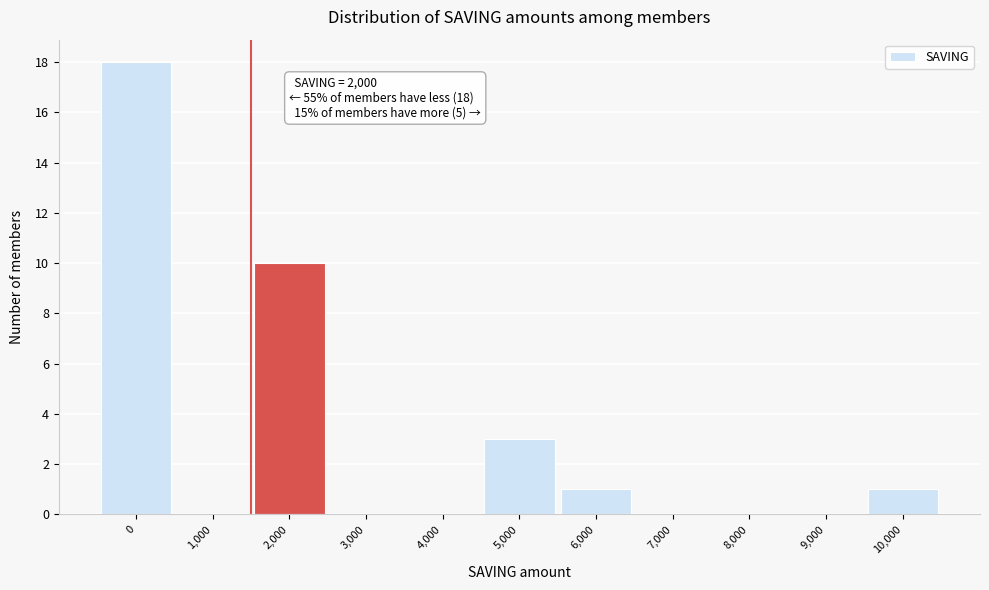

Reading left to right, what are all the values shown in this chart?

0=18	1,000=0	2,000=10	3,000=0	4,000=0	5,000=3	6,000=1	7,000=0	8,000=0	9,000=0	10,000=1